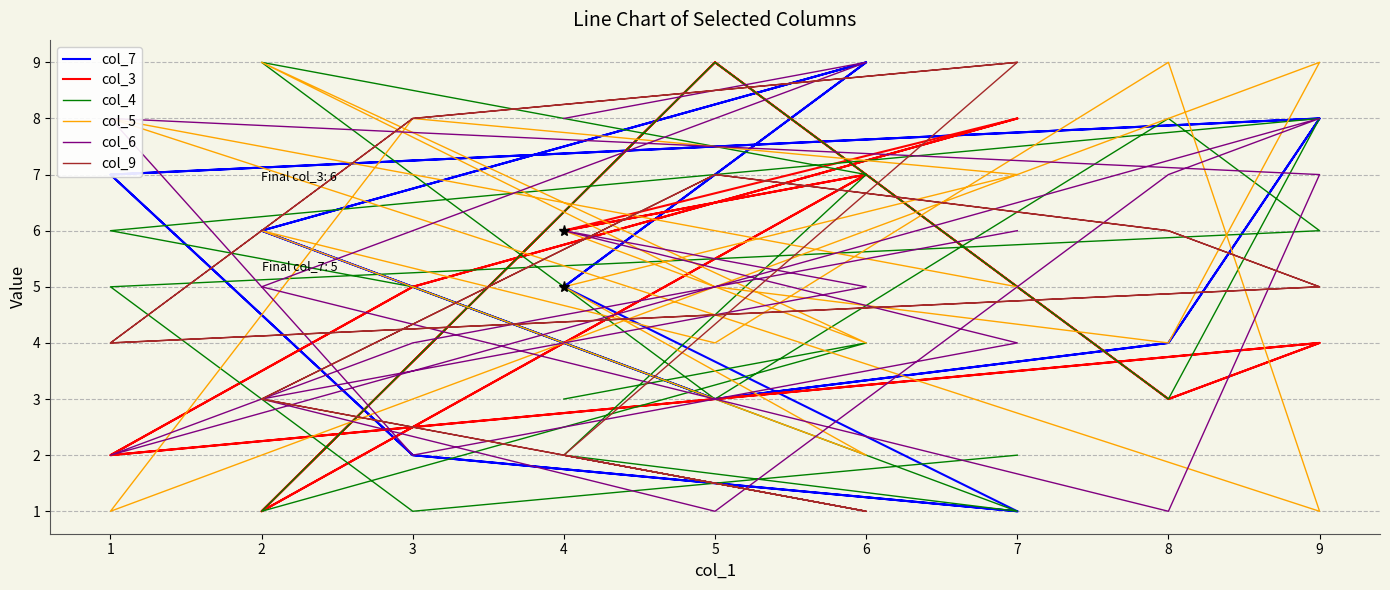

At how many categories does at least one series exceed 7?

16